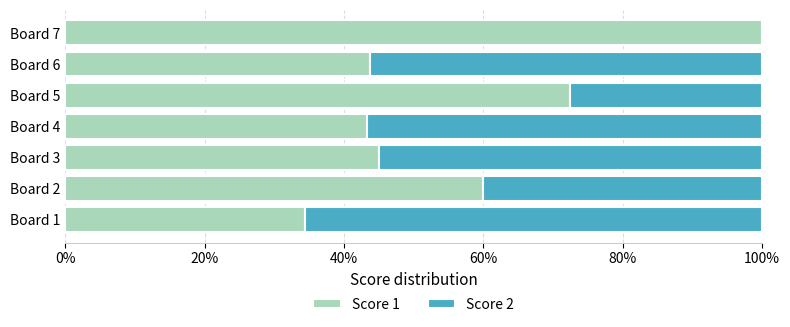

How many categories are shown in the chart?

7